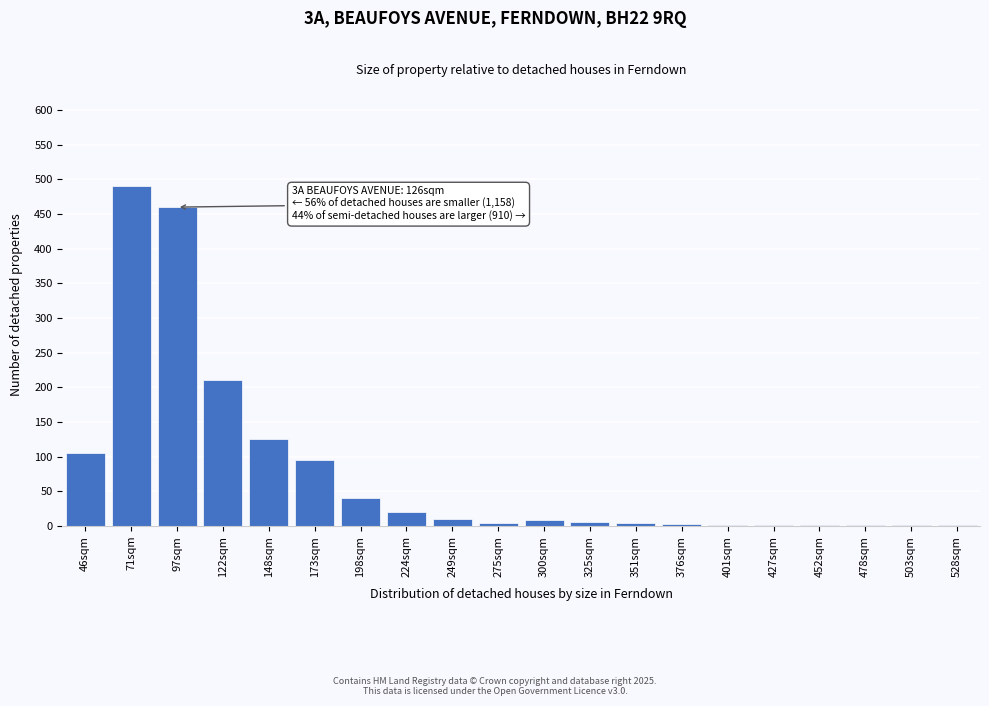

Where is the data nearest to the value 245?

122sqm